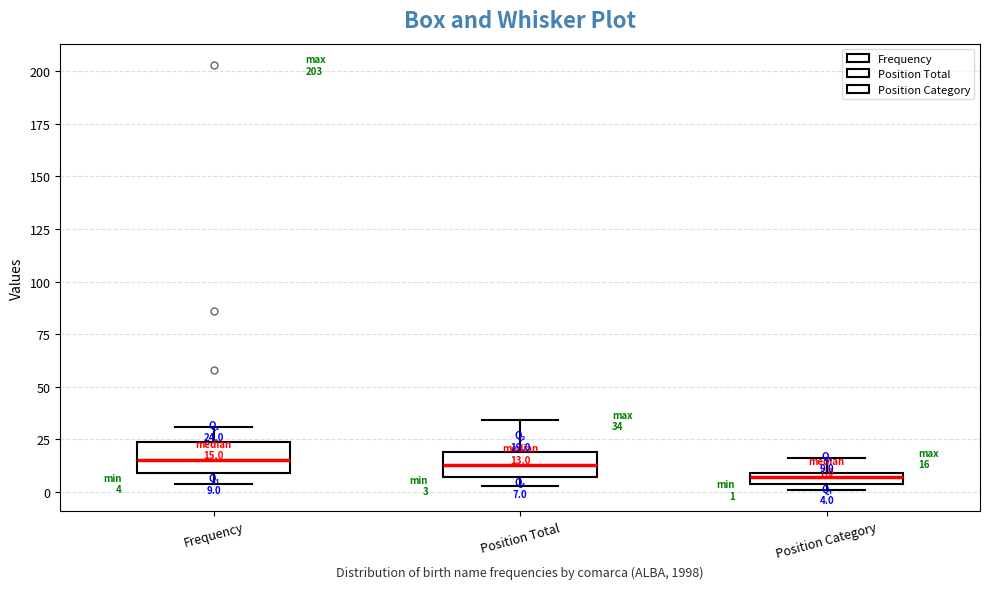

Which box has the lowest median line?

Position Category